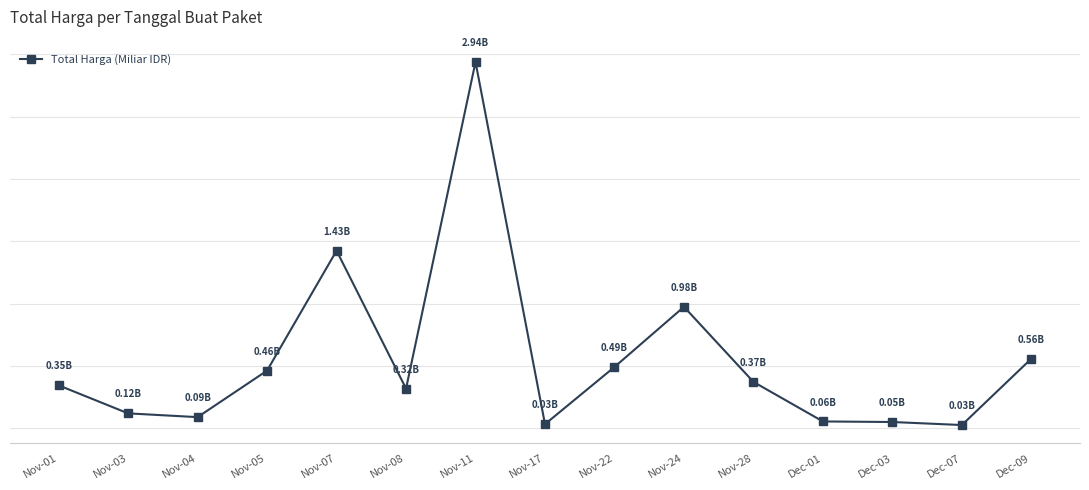

Does the chart display data point markers on the line(s)?

Yes